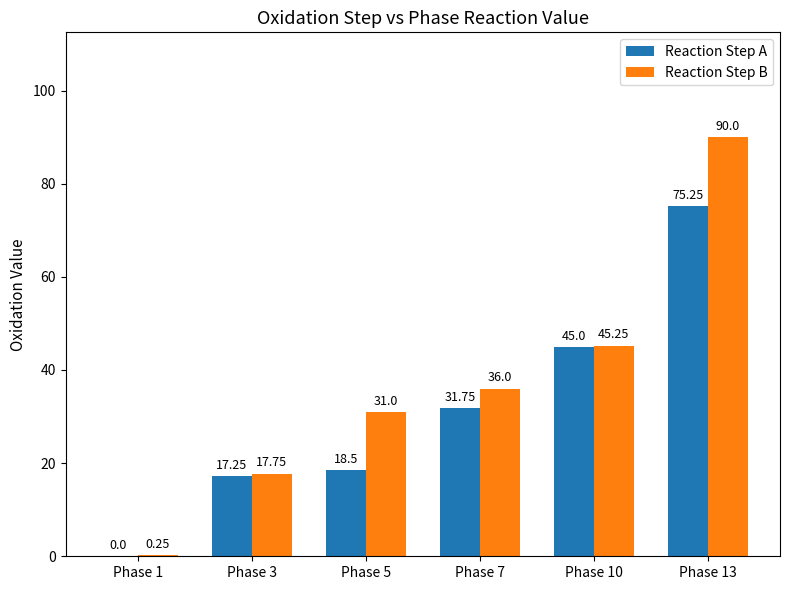

What is the average value of the Reaction Step B series?

36.7